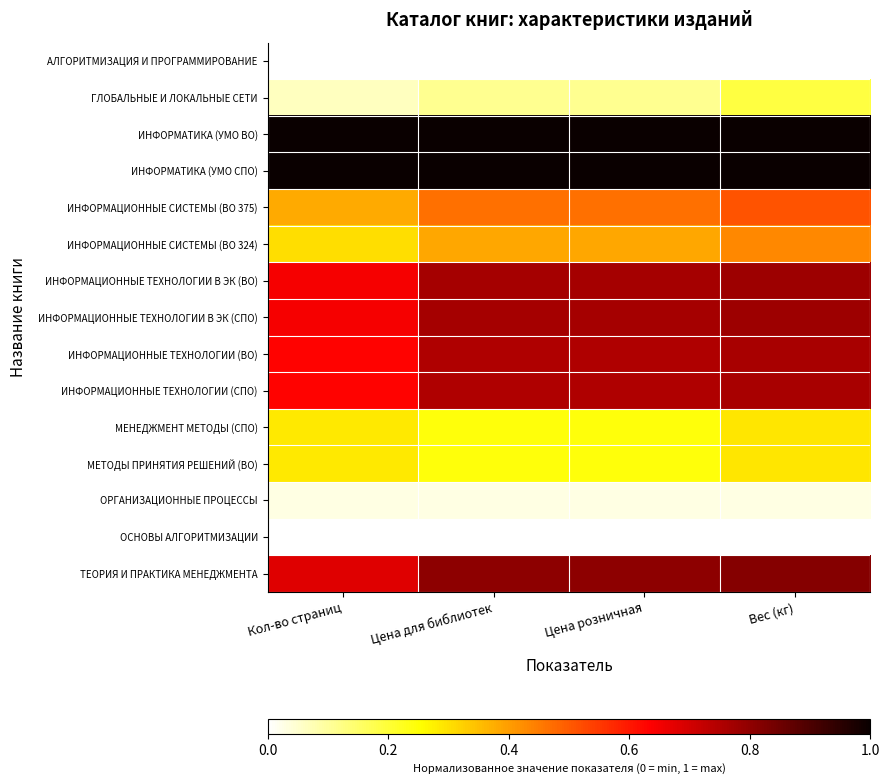

Reading right to left, transcribe all the data shown in this chart.

АЛГОРИТМИЗАЦИЯ И ПРОГРАММИРОВАНИЕ: Вес (кг)=0.0	Цена розничная=0.0	Цена для библиотек=0.0	Кол-во страниц=0.0
ГЛОБАЛЬНЫЕ И ЛОКАЛЬНЫЕ СЕТИ: Вес (кг)=0.2	Цена розничная=0.1	Цена для библиотек=0.1	Кол-во страниц=0.1
ИНФОРМАТИКА (УМО ВО): Вес (кг)=1.0	Цена розничная=1.0	Цена для библиотек=1.0	Кол-во страниц=1.0
ИНФОРМАТИКА (УМО СПО): Вес (кг)=1.0	Цена розничная=1.0	Цена для библиотек=1.0	Кол-во страниц=1.0
ИНФОРМАЦИОННЫЕ СИСТЕМЫ (ВО 375): Вес (кг)=0.5	Цена розничная=0.5	Цена для библиотек=0.5	Кол-во страниц=0.4
ИНФОРМАЦИОННЫЕ СИСТЕМЫ (ВО 324): Вес (кг)=0.4	Цена розничная=0.4	Цена для библиотек=0.4	Кол-во страниц=0.3
ИНФОРМАЦИОННЫЕ ТЕХНОЛОГИИ В ЭК (ВО): Вес (кг)=0.8	Цена розничная=0.8	Цена для библиотек=0.8	Кол-во страниц=0.6
ИНФОРМАЦИОННЫЕ ТЕХНОЛОГИИ В ЭК (СПО): Вес (кг)=0.8	Цена розничная=0.8	Цена для библиотек=0.8	Кол-во страниц=0.6
ИНФОРМАЦИОННЫЕ ТЕХНОЛОГИИ (ВО): Вес (кг)=0.8	Цена розничная=0.8	Цена для библиотек=0.8	Кол-во страниц=0.6
ИНФОРМАЦИОННЫЕ ТЕХНОЛОГИИ (СПО): Вес (кг)=0.8	Цена розничная=0.8	Цена для библиотек=0.8	Кол-во страниц=0.6
МЕНЕДЖМЕНТ МЕТОДЫ (СПО): Вес (кг)=0.3	Цена розничная=0.2	Цена для библиотек=0.2	Кол-во страниц=0.3
МЕТОДЫ ПРИНЯТИЯ РЕШЕНИЙ (ВО): Вес (кг)=0.3	Цена розничная=0.2	Цена для библиотек=0.2	Кол-во страниц=0.3
ОРГАНИЗАЦИОННЫЕ ПРОЦЕССЫ: Вес (кг)=0.0	Цена розничная=0.0	Цена для библиотек=0.0	Кол-во страниц=0.0
ОСНОВЫ АЛГОРИТМИЗАЦИИ: Вес (кг)=0.0	Цена розничная=0.0	Цена для библиотек=0.0	Кол-во страниц=0.0
ТЕОРИЯ И ПРАКТИКА МЕНЕДЖМЕНТА: Вес (кг)=0.8	Цена розничная=0.8	Цена для библиотек=0.8	Кол-во страниц=0.7